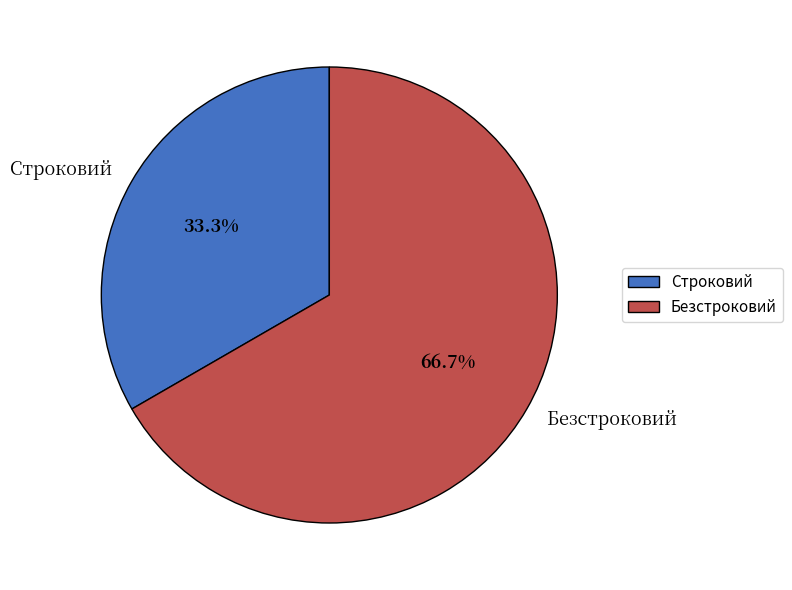

How many slices are in this pie chart?

2